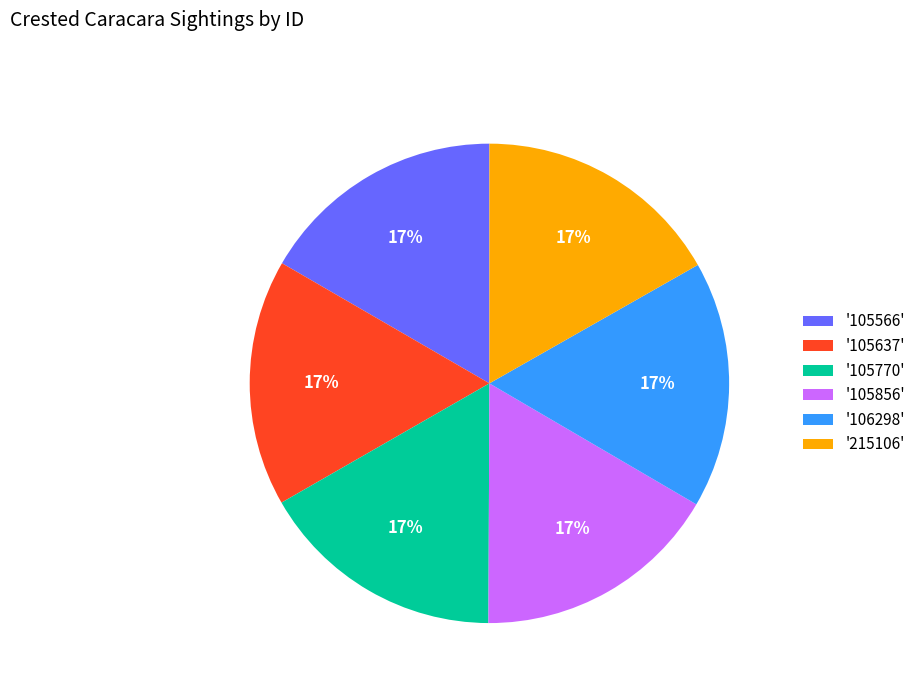

To the nearest percent, what percentage of the pie is '106298'?

17%